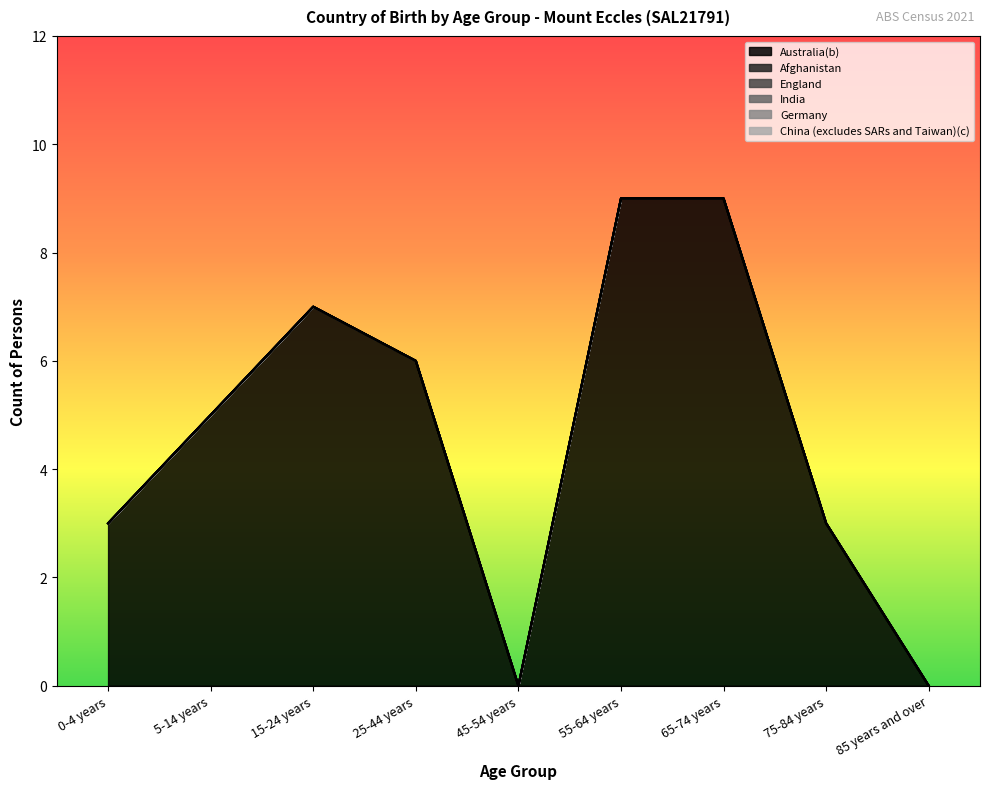

What is the label of the 9th point from the right?

0-4 years